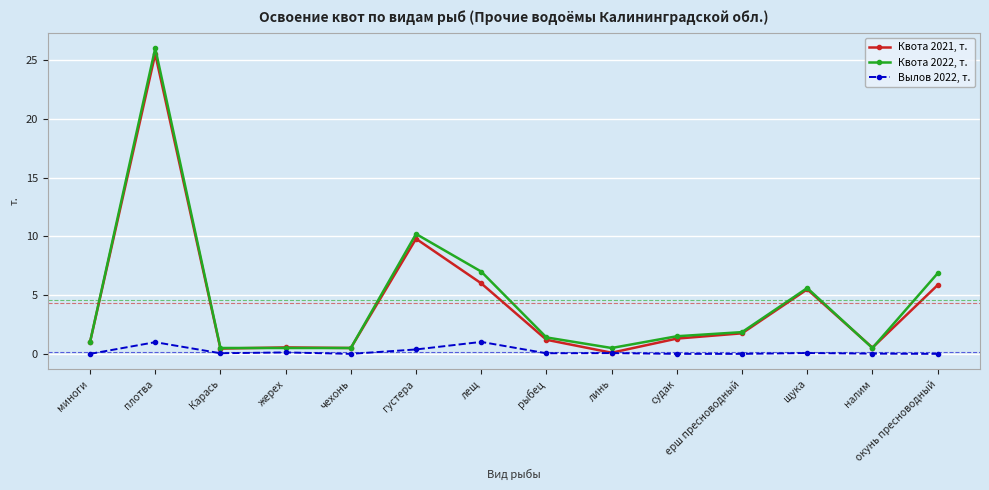

What is the difference between the maximum and minimum values in the Квота 2022, т. series?

25.5